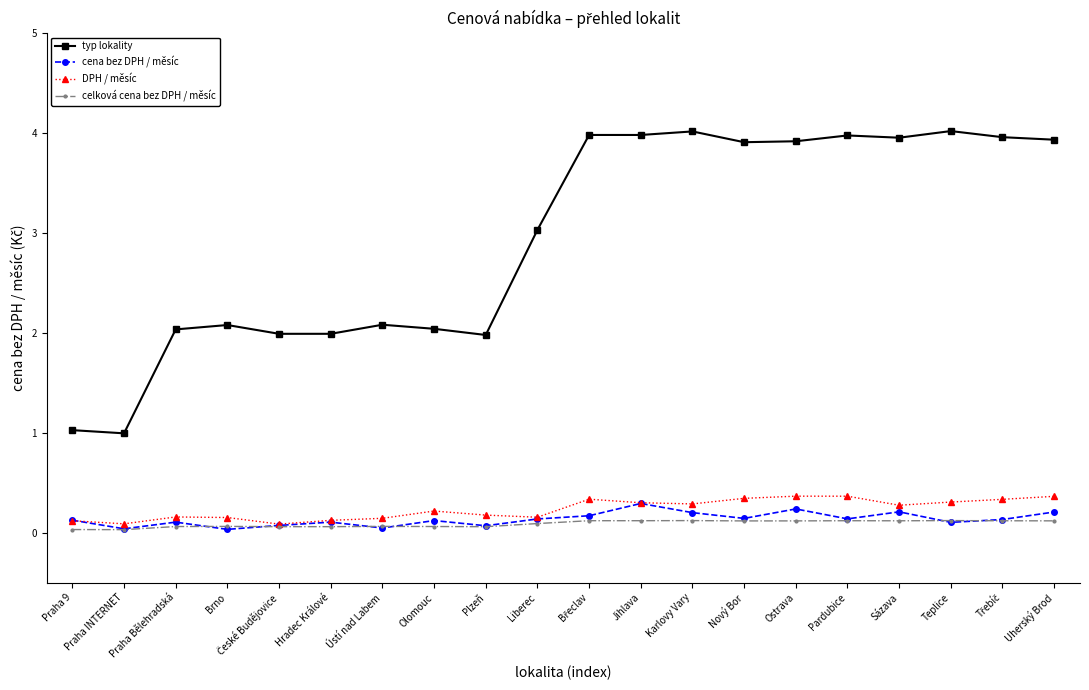

Which series has the widest spread of values?

typ lokality